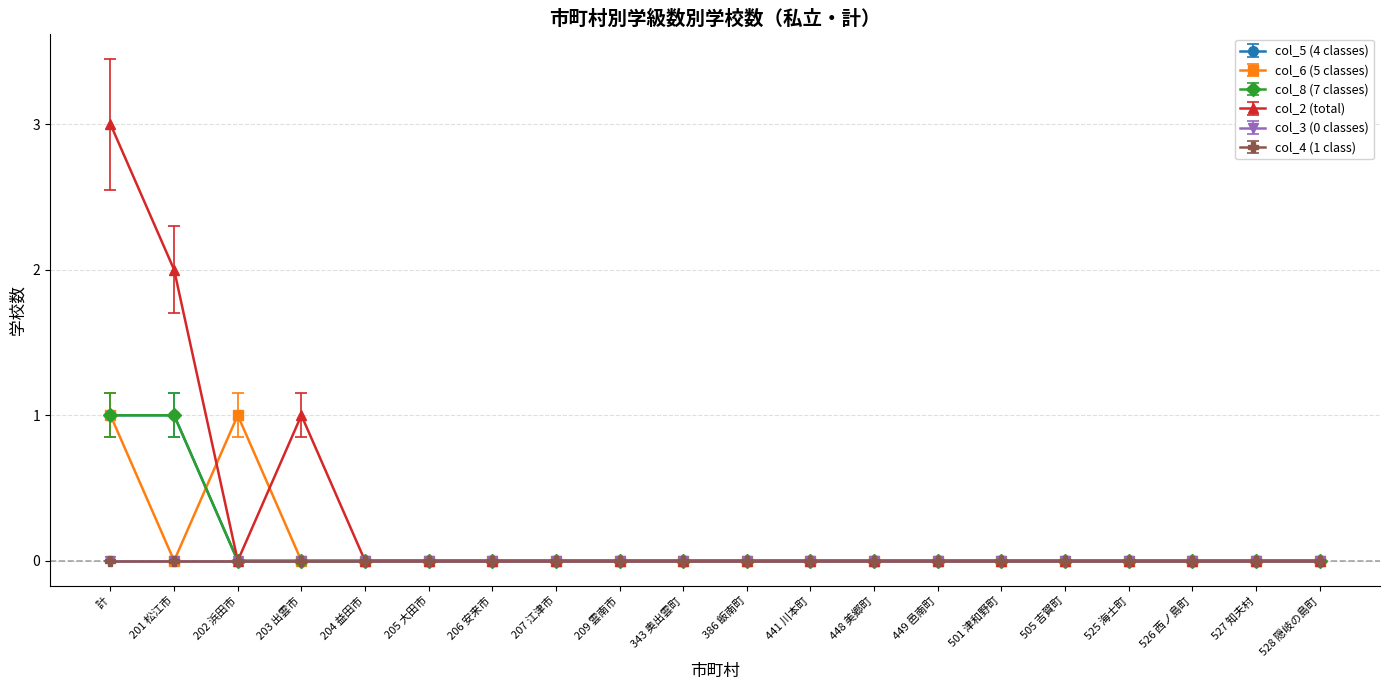

Is this an area chart (filled region under the line)?

No